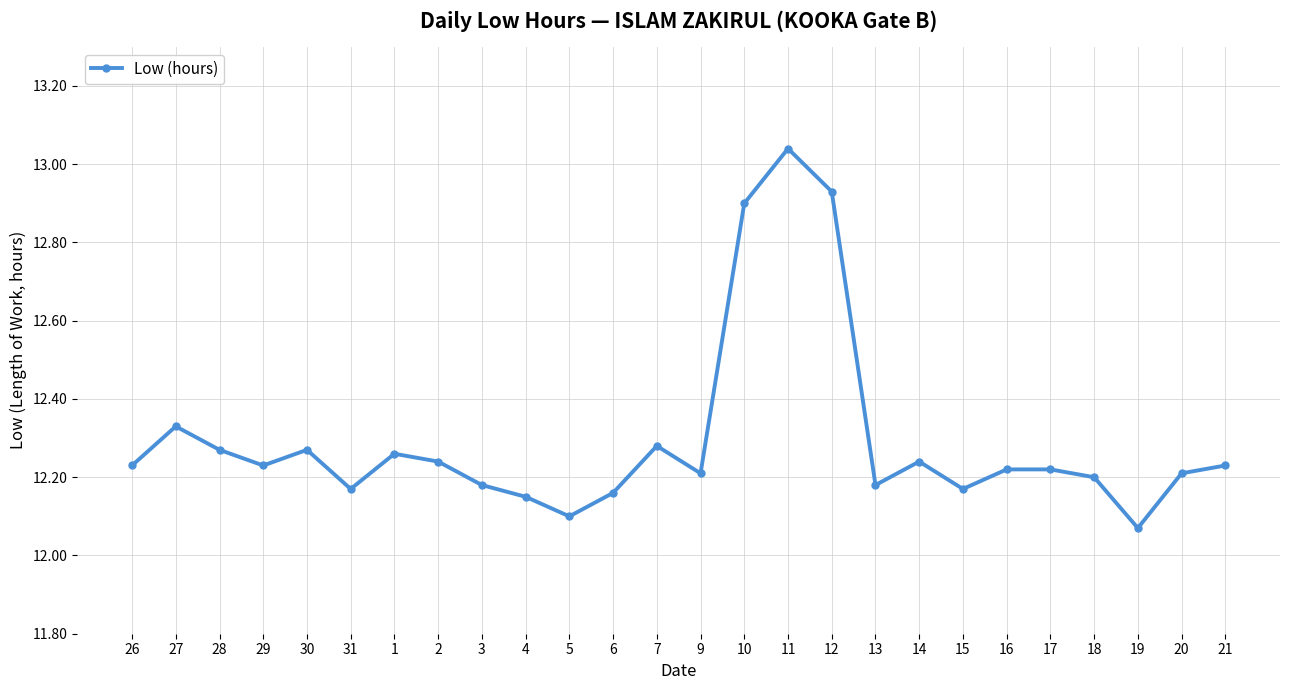

Between 20 and 14, which is larger?

14